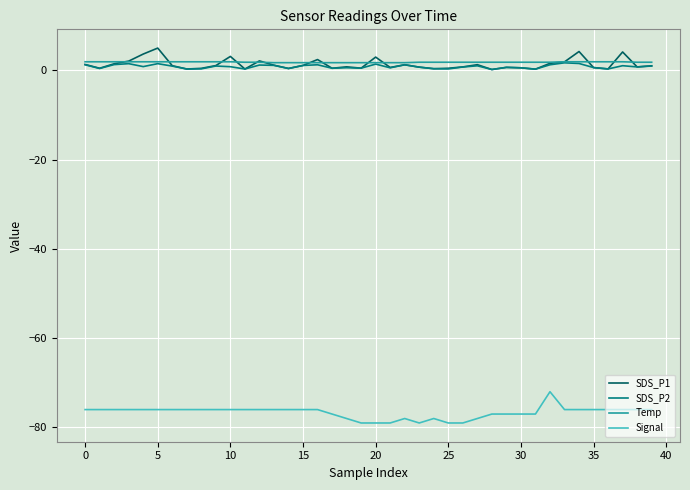

What is the maximum value for SDS_P1?

5.0